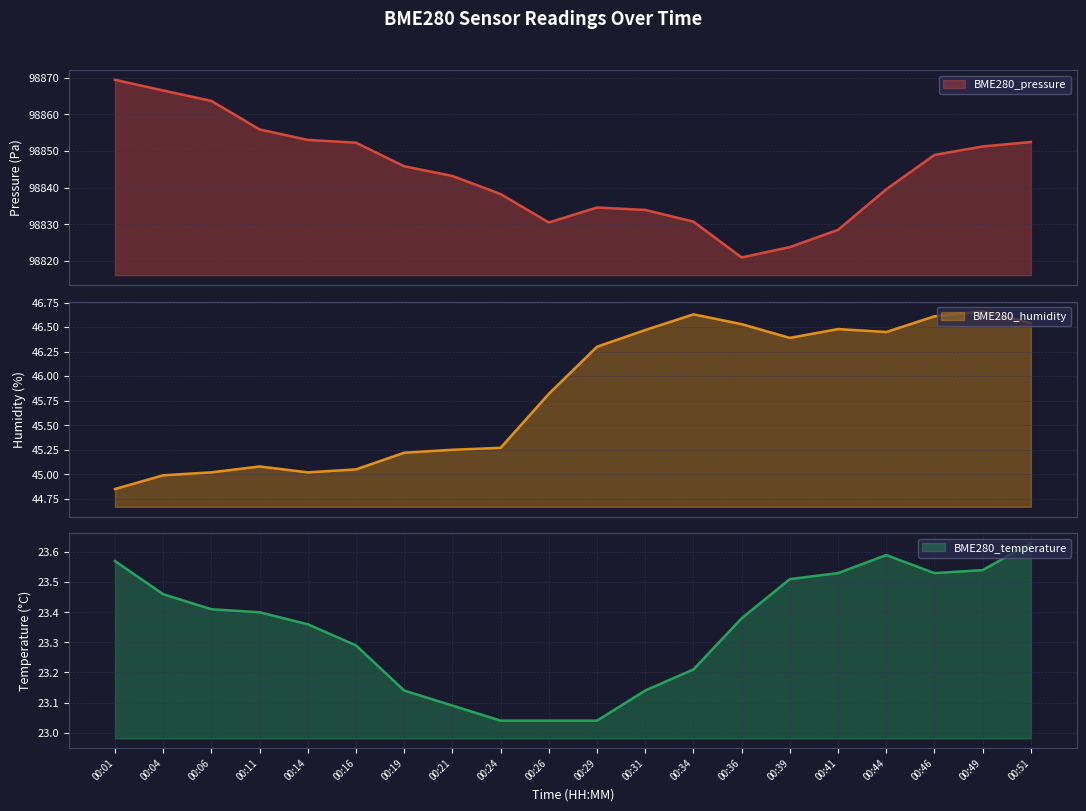

What is the lowest value of the BME280_temperature series?

23.0